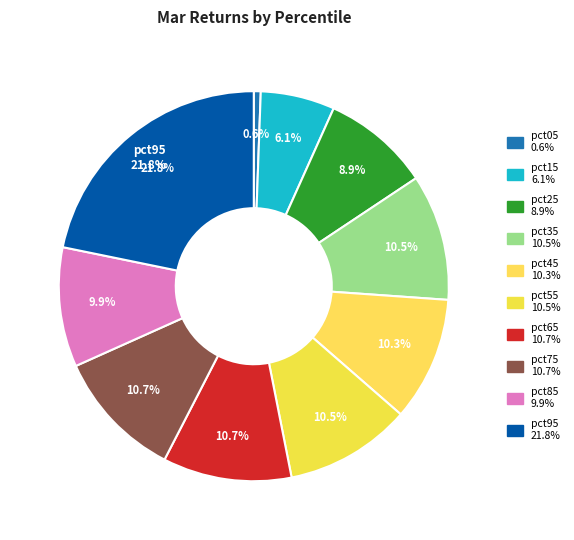

Do pct95 and pct65 together represent more than half of the pie?

No